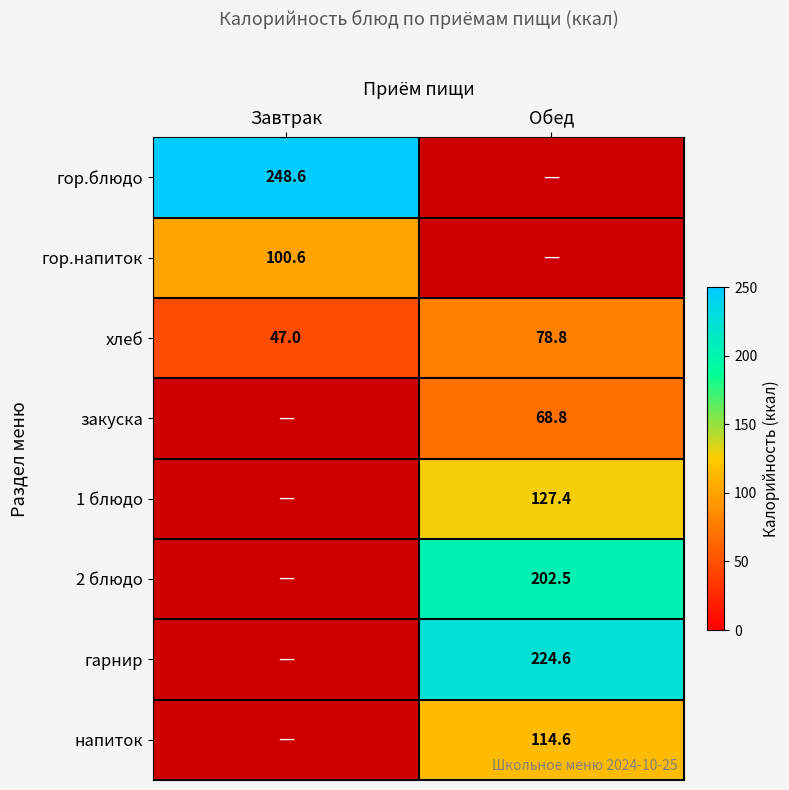

At which label does хлеб reach its peak?

Обед